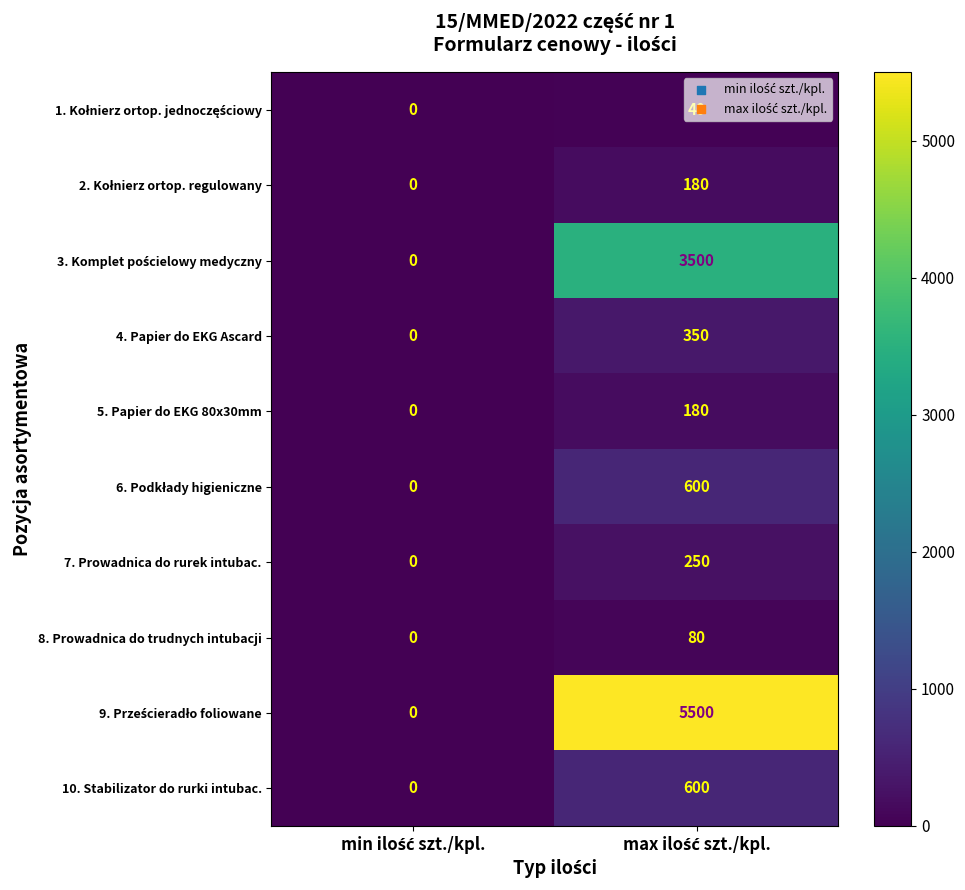

What is the maximum value shown in the chart?

5500